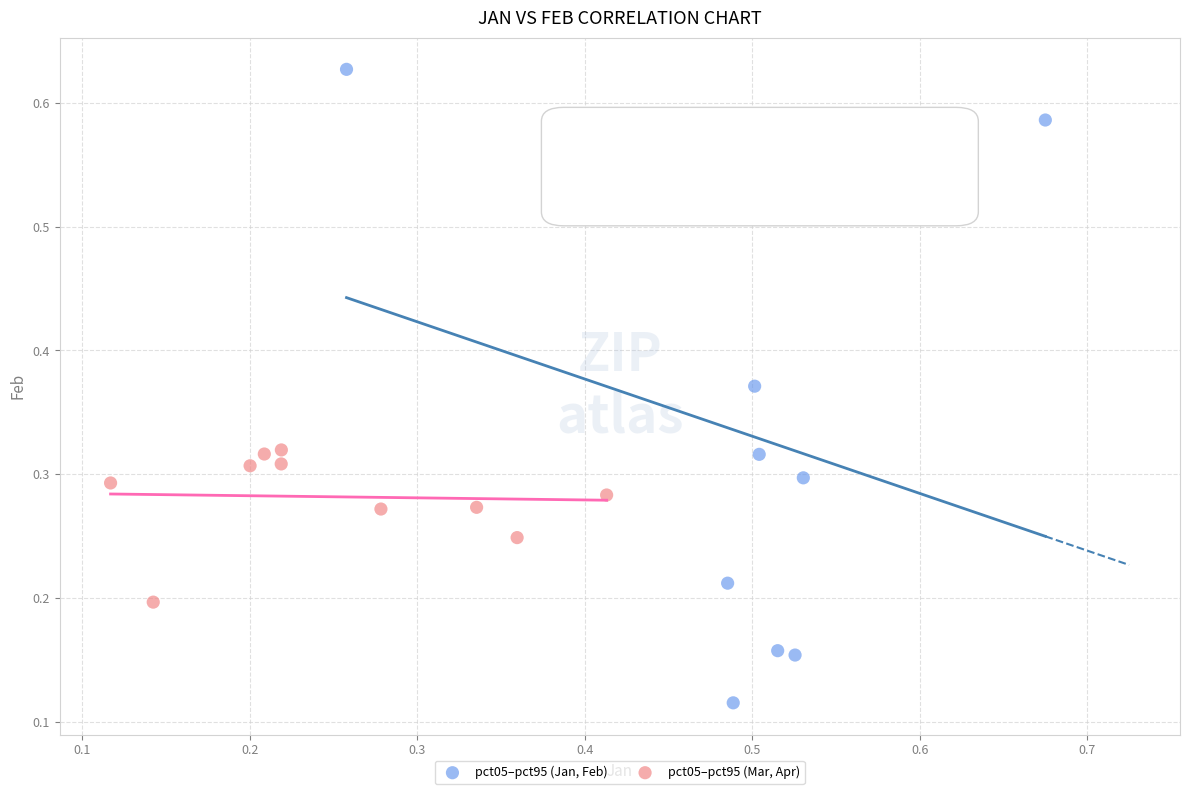

What are all the series names shown in the legend?

pct05–pct95 (Jan, Feb), pct05–pct95 (Mar, Apr)